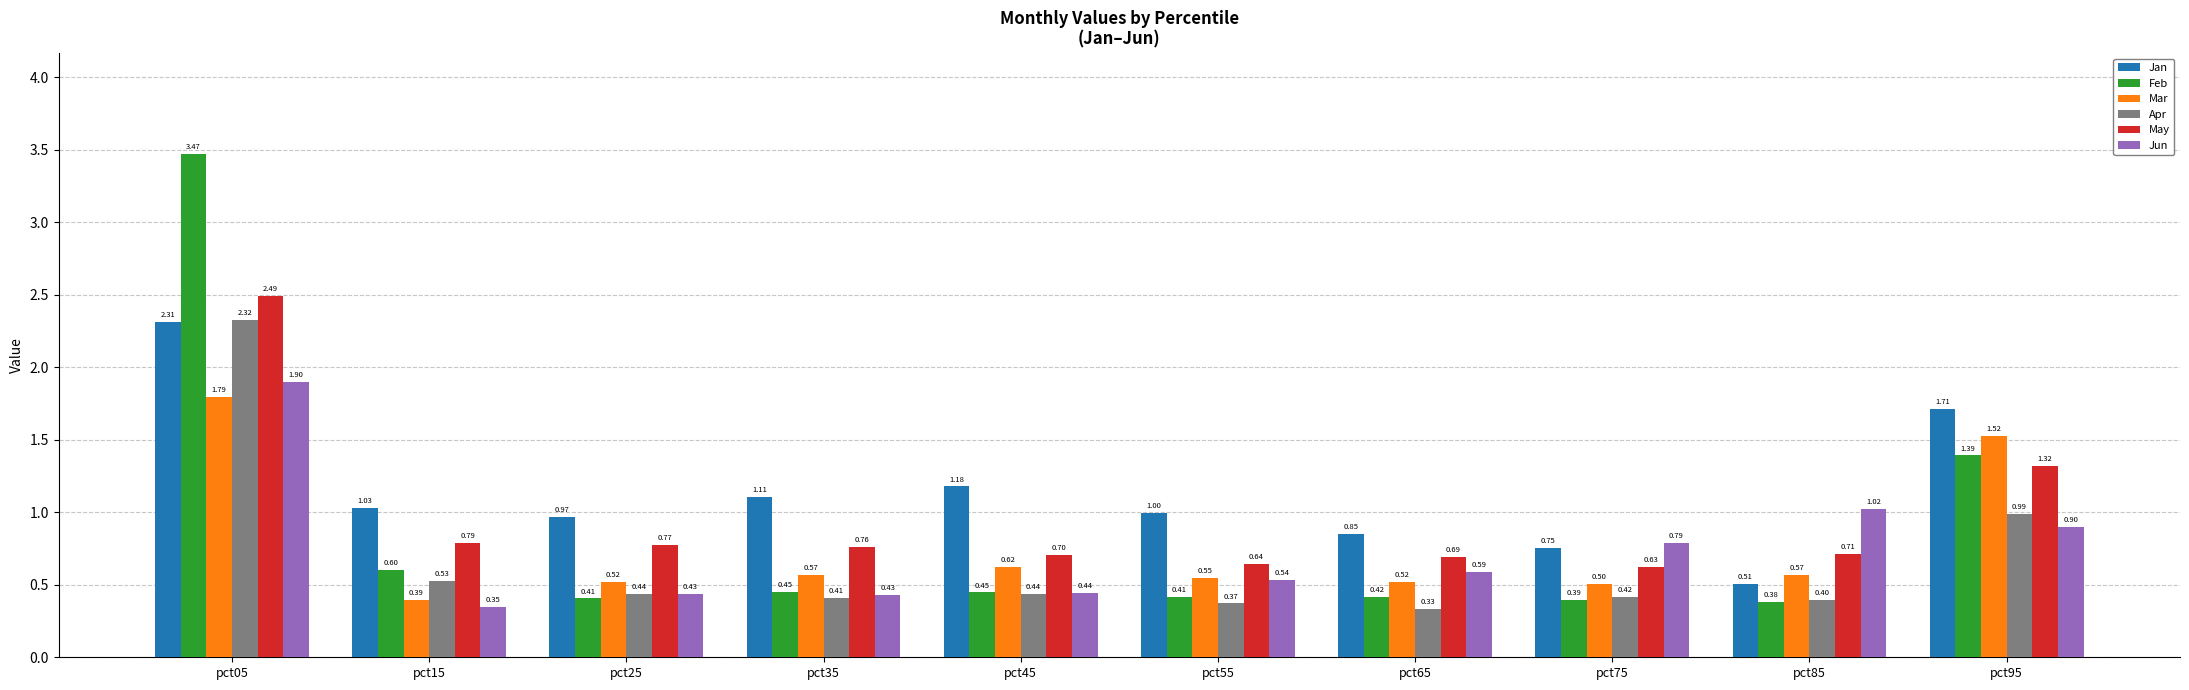

At pct65, list the series in order from smallest to largest.

Apr, Feb, Mar, Jun, May, Jan